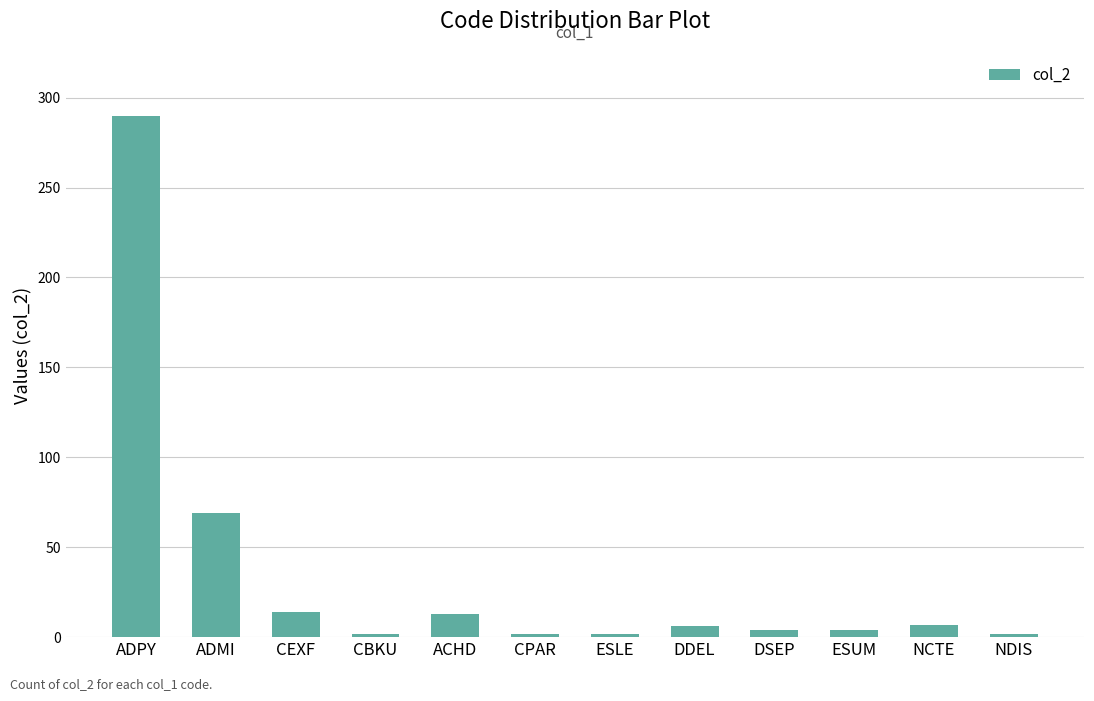

What is the smallest value displayed?

2